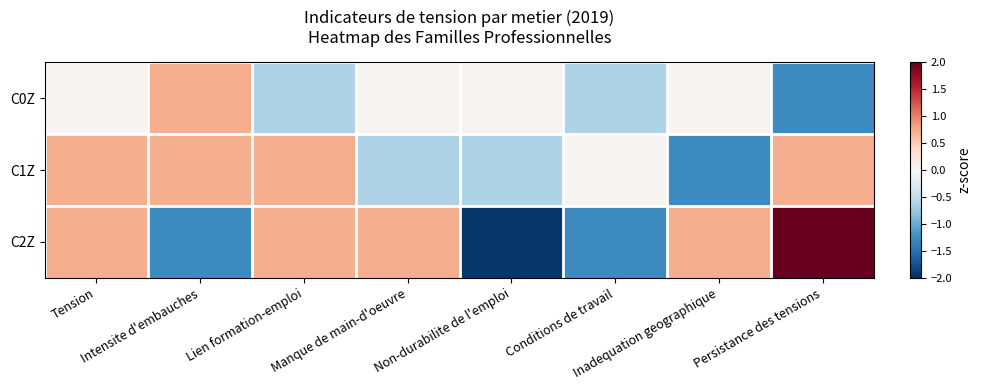

Reading right to left, what are all the values shown in this chart?

C0Z: Persistance des tensions=-1.3	Inadequation geographique=0.1	Conditions de travail=-0.6	Non-durabilite de l'emploi=0.1	Manque de main-d'oeuvre=0.1	Lien formation-emploi=-0.6	Intensite d'embauches=0.7	Tension=0.1
C1Z: Persistance des tensions=0.7	Inadequation geographique=-1.3	Conditions de travail=0.1	Non-durabilite de l'emploi=-0.6	Manque de main-d'oeuvre=-0.6	Lien formation-emploi=0.7	Intensite d'embauches=0.7	Tension=0.7
C2Z: Persistance des tensions=2.7	Inadequation geographique=0.7	Conditions de travail=-1.3	Non-durabilite de l'emploi=-1.9	Manque de main-d'oeuvre=0.7	Lien formation-emploi=0.7	Intensite d'embauches=-1.3	Tension=0.7